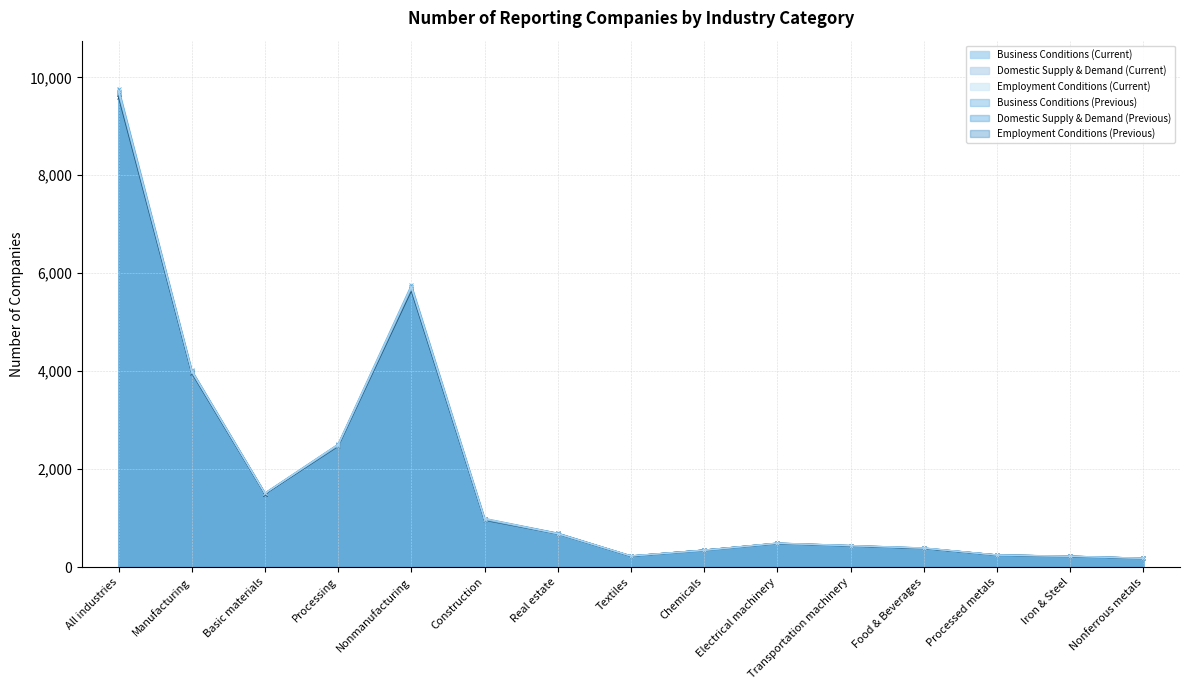

Which series has the widest spread of values?

Business Conditions (Previous)